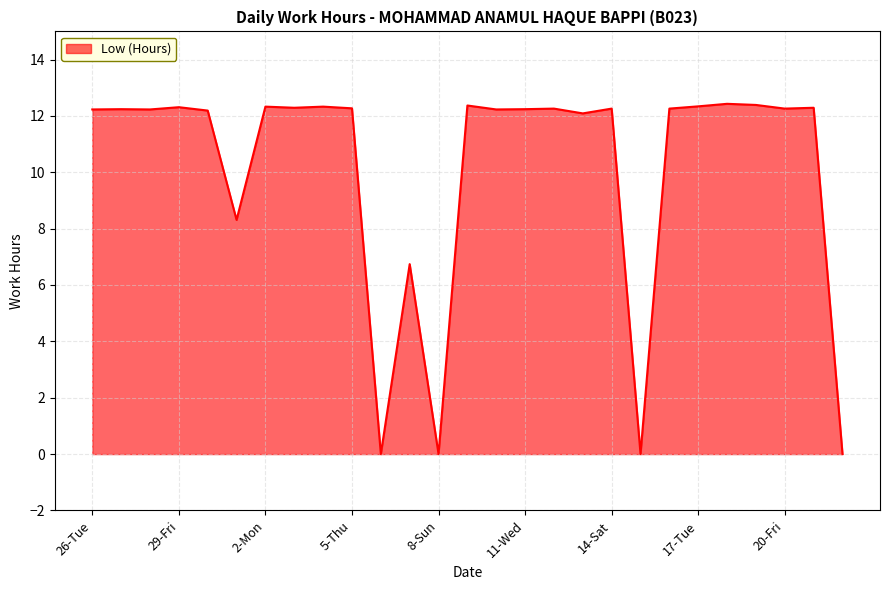

What is the greatest value displayed?

12.4